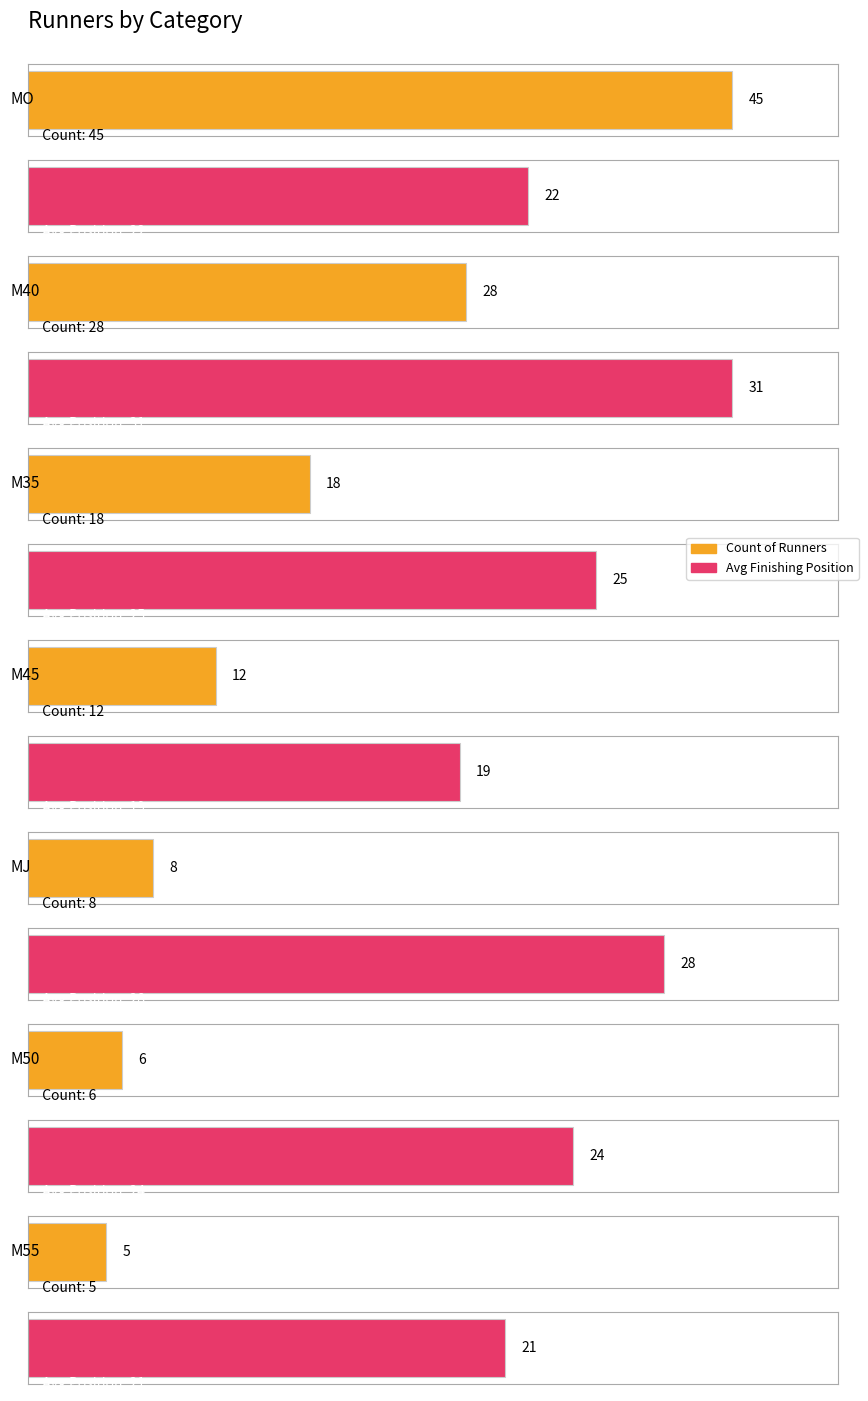

What is the difference between the second highest and minimum values in the Avg Pos series?

9